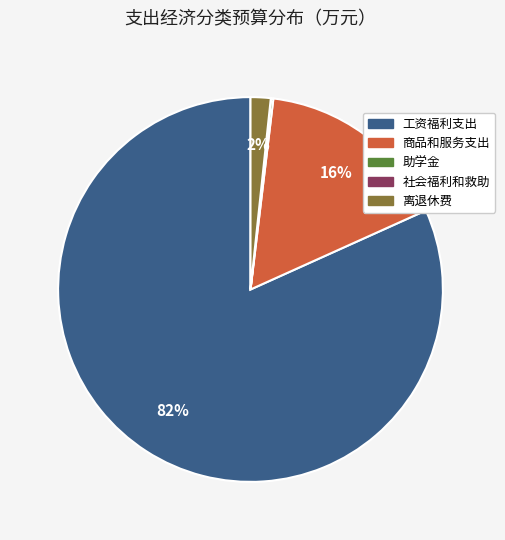

What is the majority slice?

工资福利支出